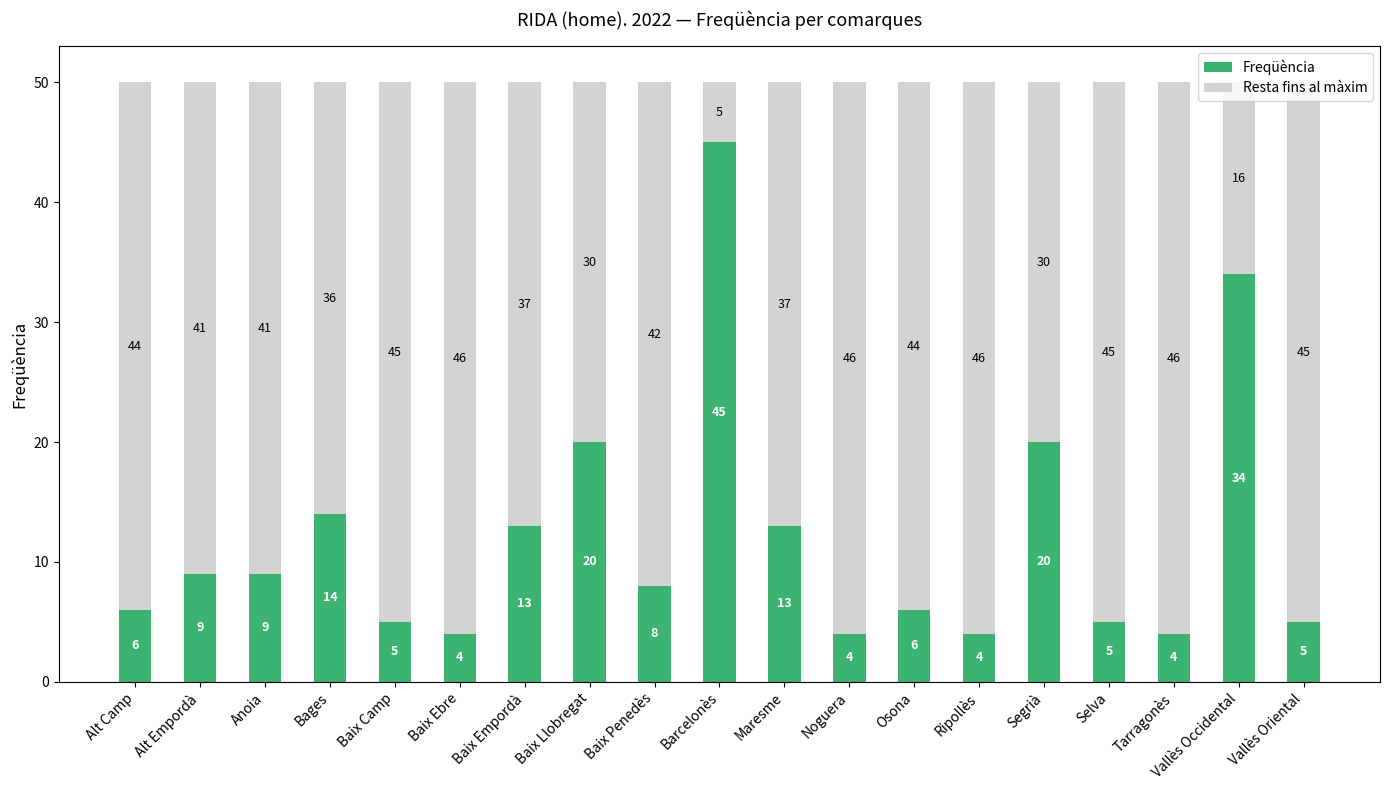

At which label does Freqüència reach its peak?

Barcelonès